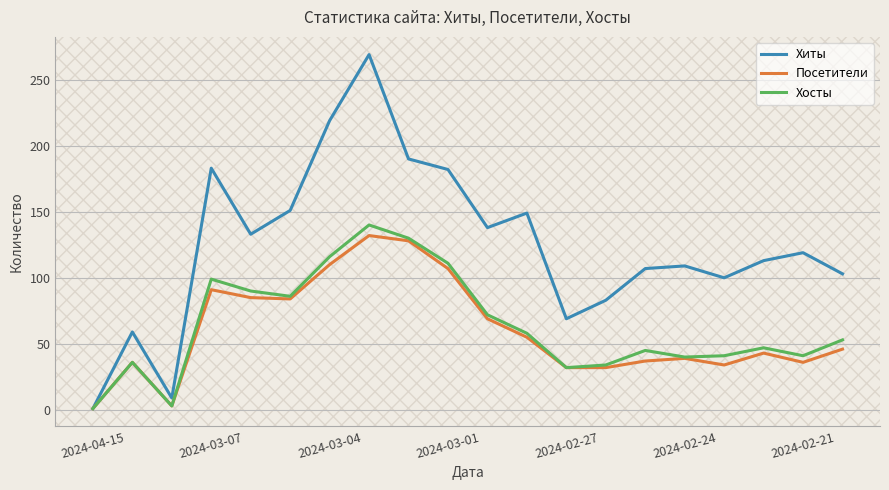

What is the highest value of the Хосты series?

140